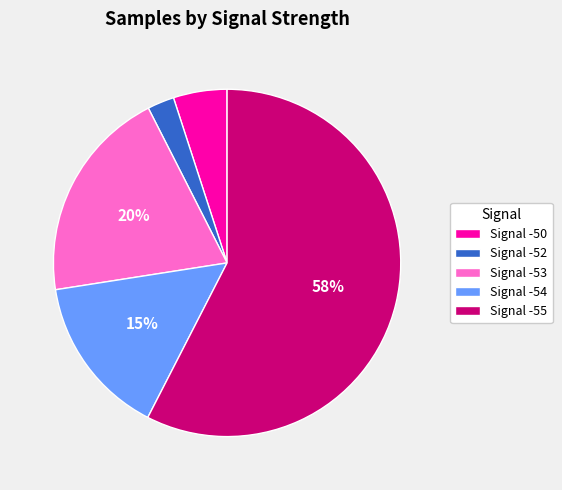

Does any single category account for the majority?

Yes